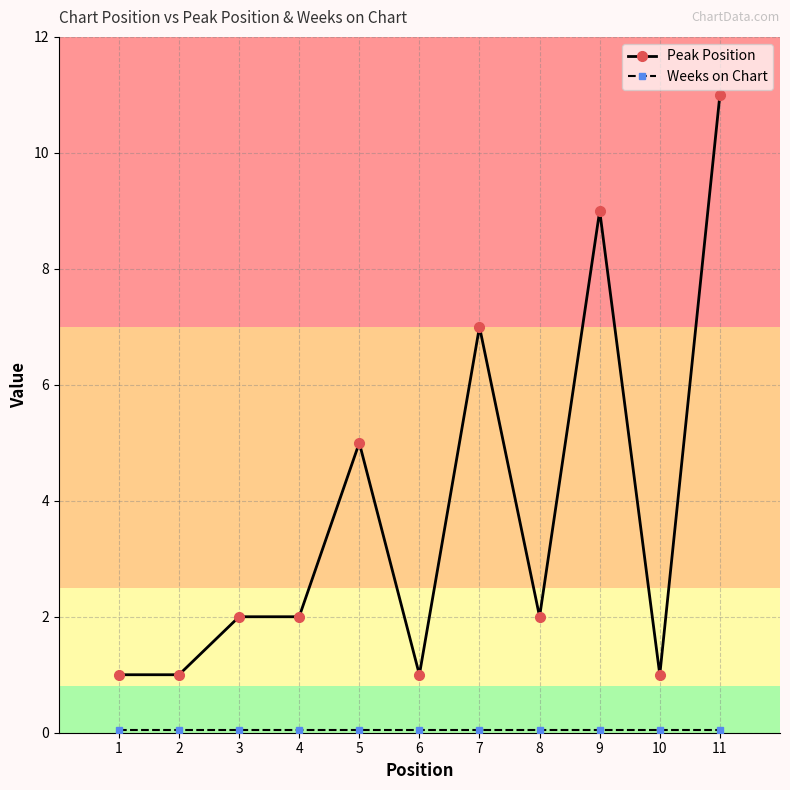

Which series has the largest total across all categories?

Peak Position